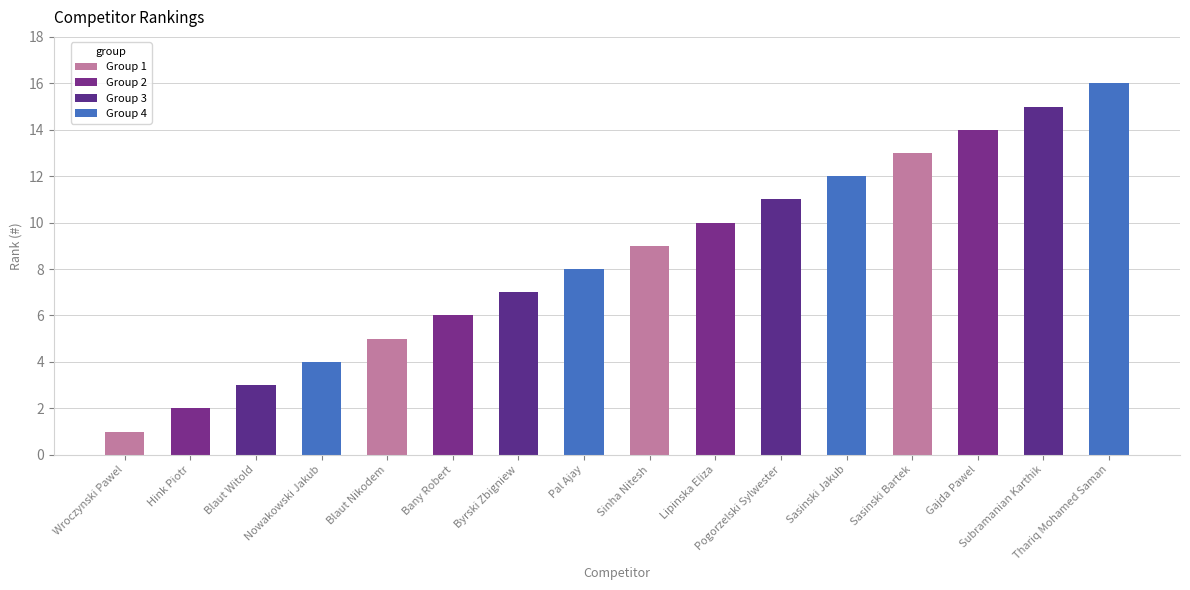

What is the smallest value displayed?

1